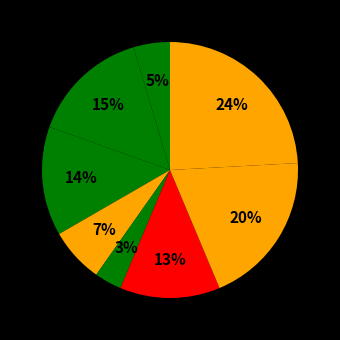

Is there a majority slice in this chart?

No